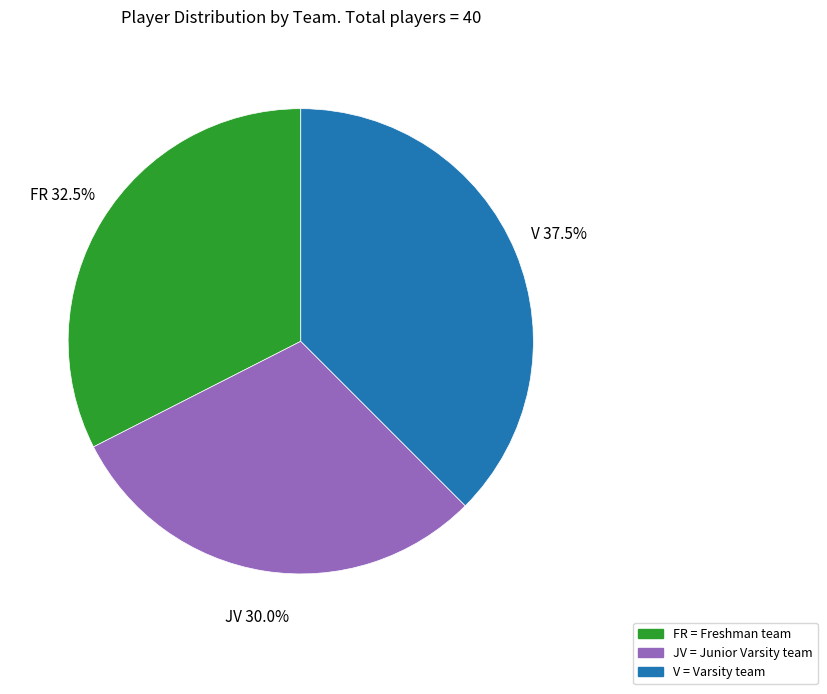

Does any single category account for the majority?

No